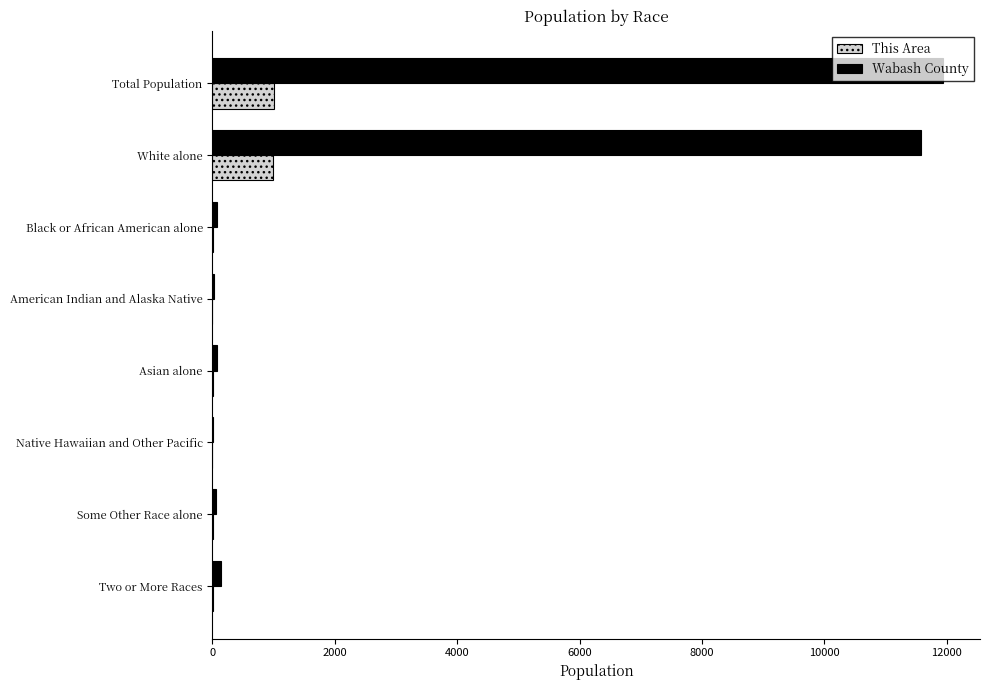

The Wabash County series shows 4103 at Total Population. True or false?

False